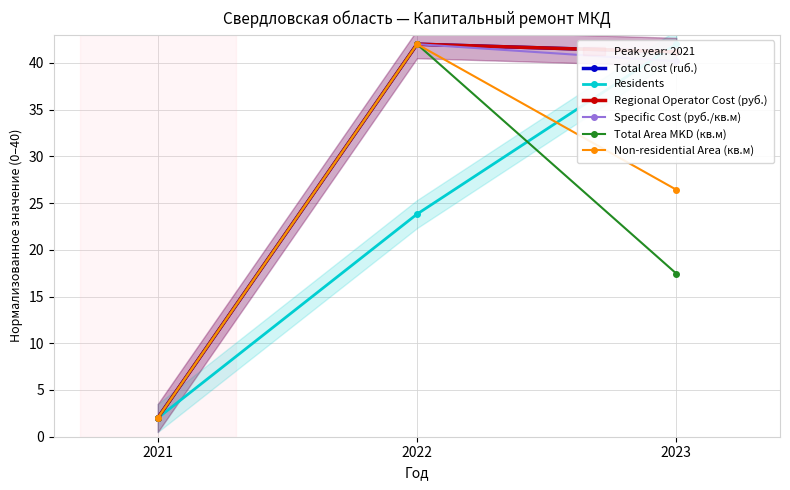

How many data points in Regional Operator Cost (руб.) are above 41?

2